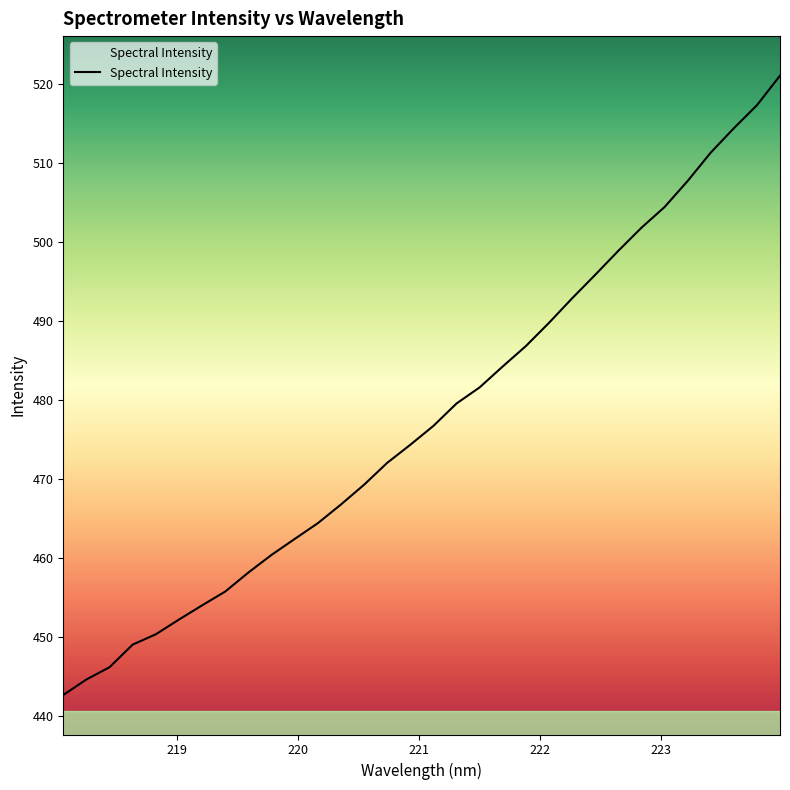

What is the greatest value displayed?

521.1